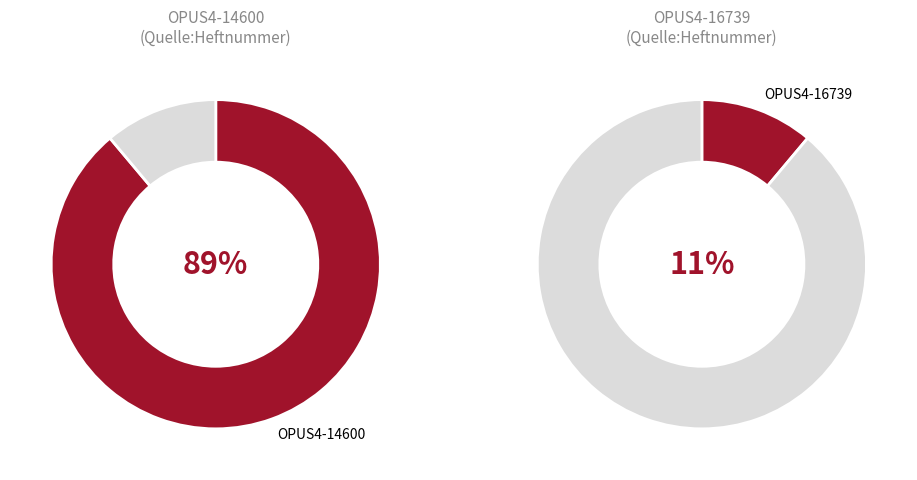

Which slice is the largest?

OPUS4-14600